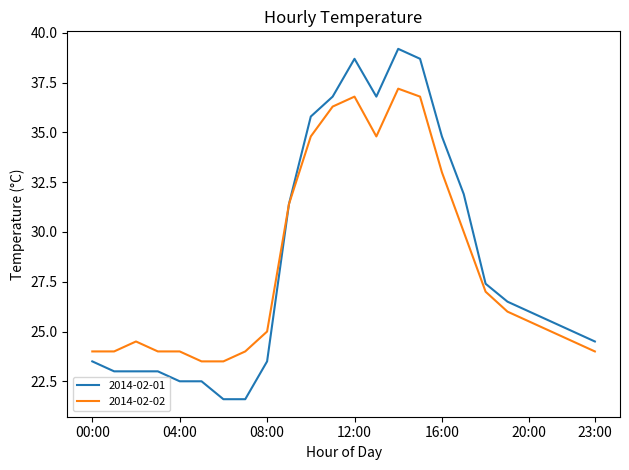

Rank the series by their maximum value, from highest to lowest.

2014-02-01, 2014-02-02